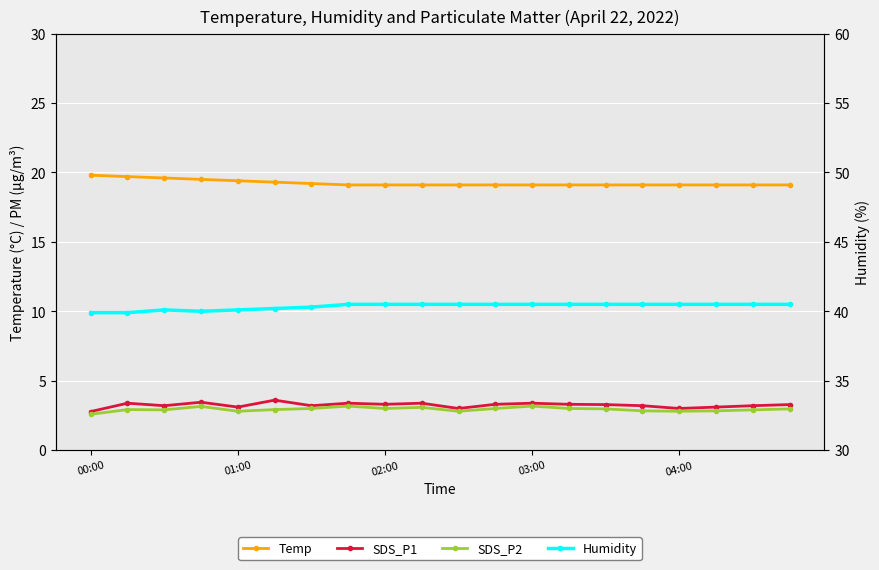

At how many categories does at least one series exceed 7?

20